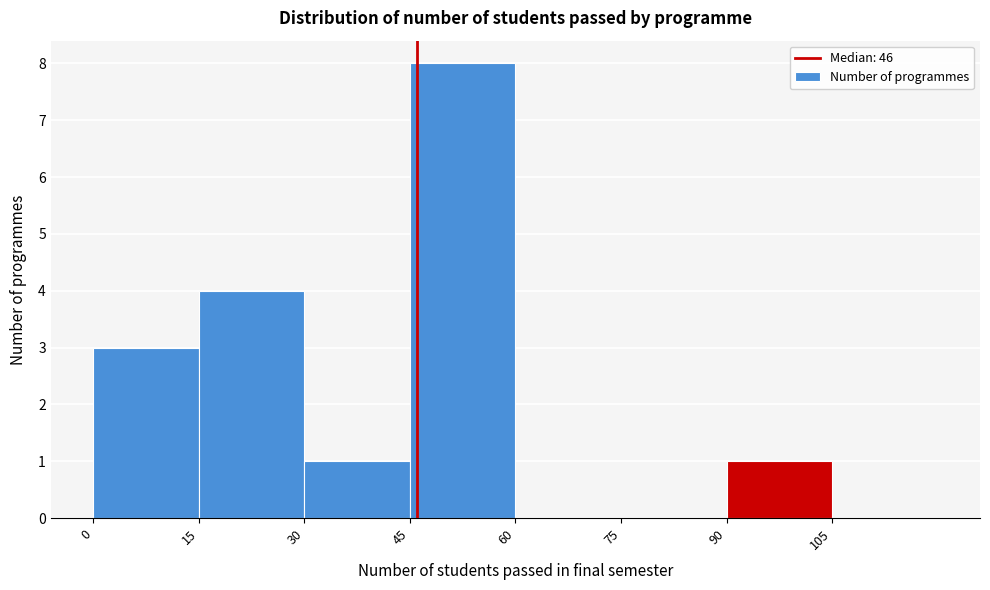

Which range on the x-axis has the tallest bar?

45 to 60